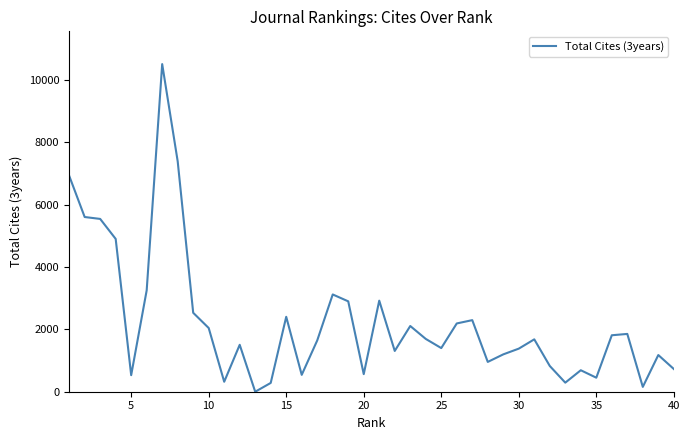

What is the maximum value shown in the chart?

10509